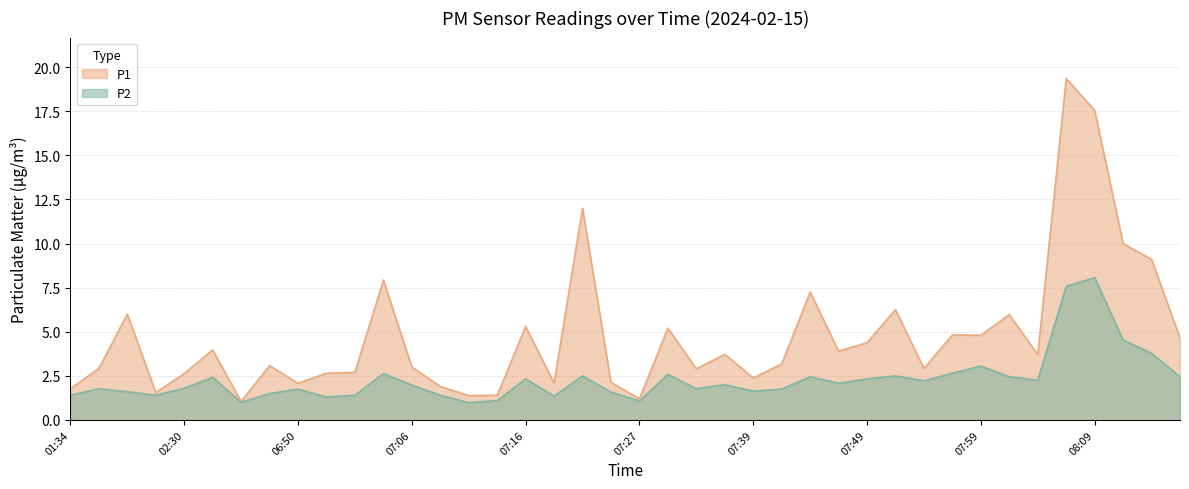

True or false: P2 has a value of 2.6 at 07:32.

True